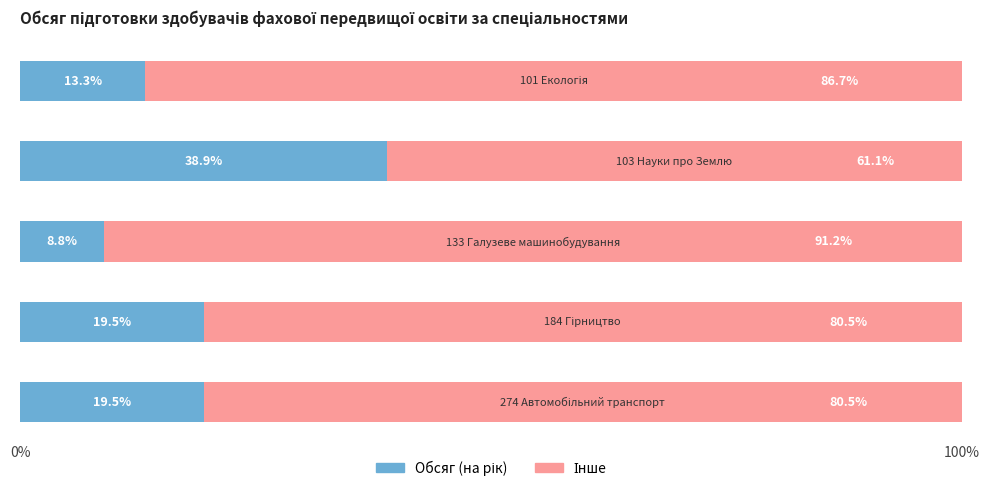

List the series in order of their overall mean, highest first.

Інше, Обсяг (на рік)